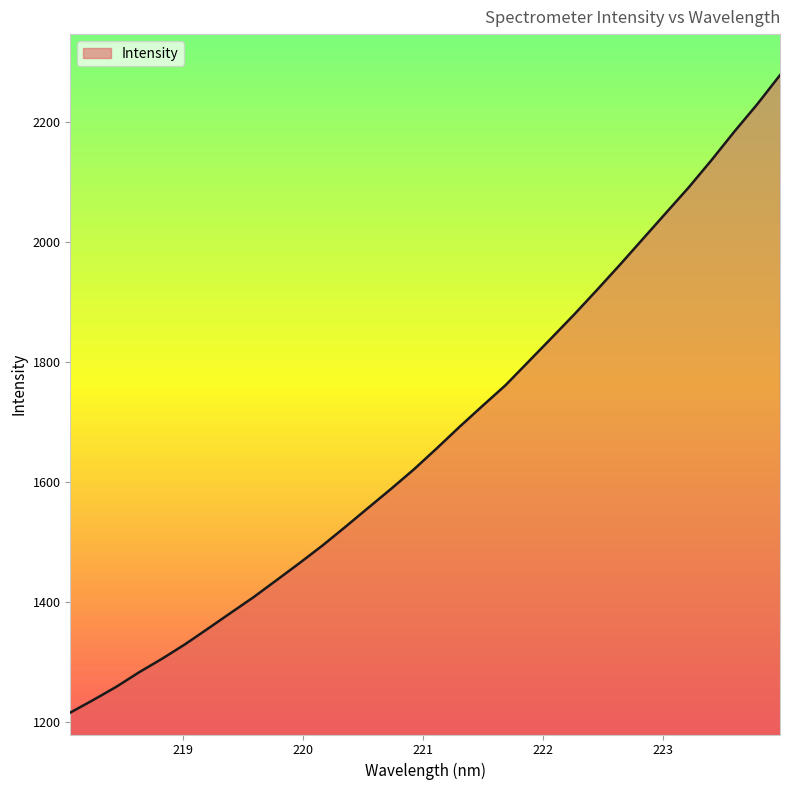

What is the minimum value shown in the chart?

1215.9